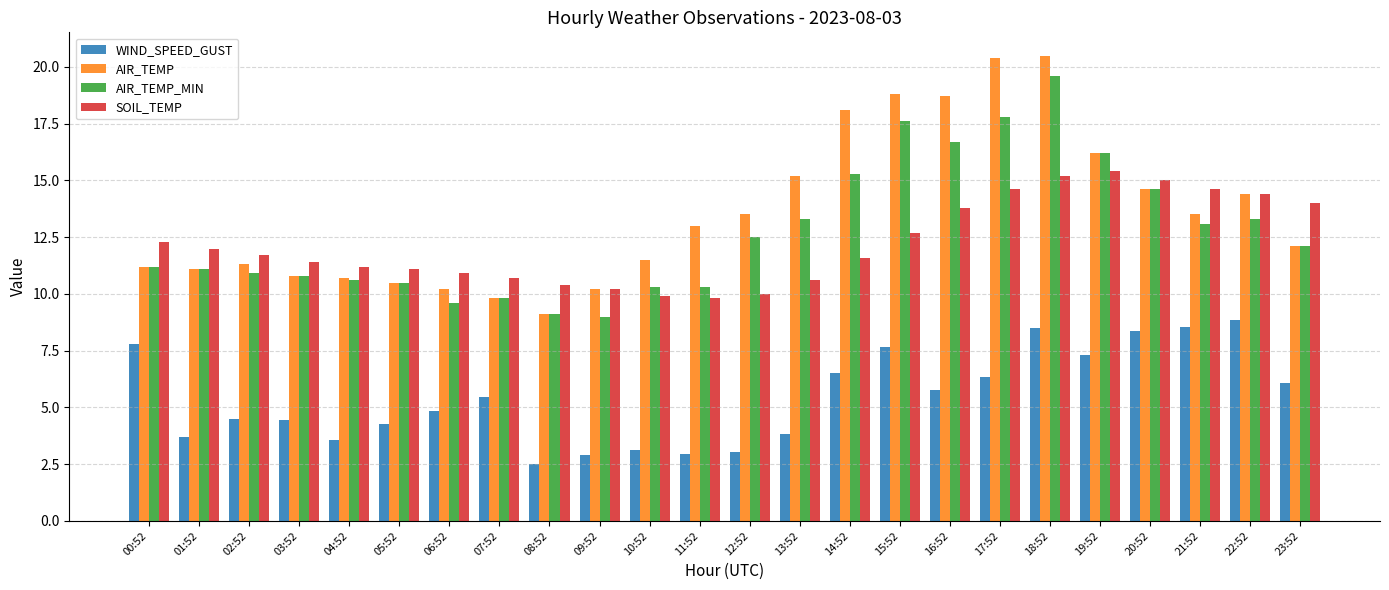

Which series changed the most between 01:52 and 15:52?

AIR_TEMP